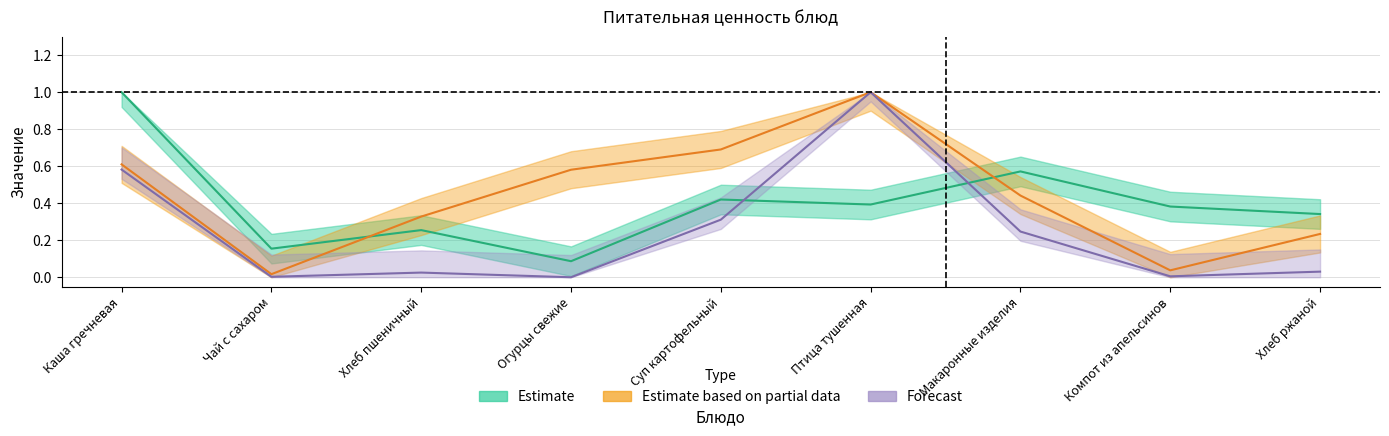

How many positive values does the Forecast series have?

8